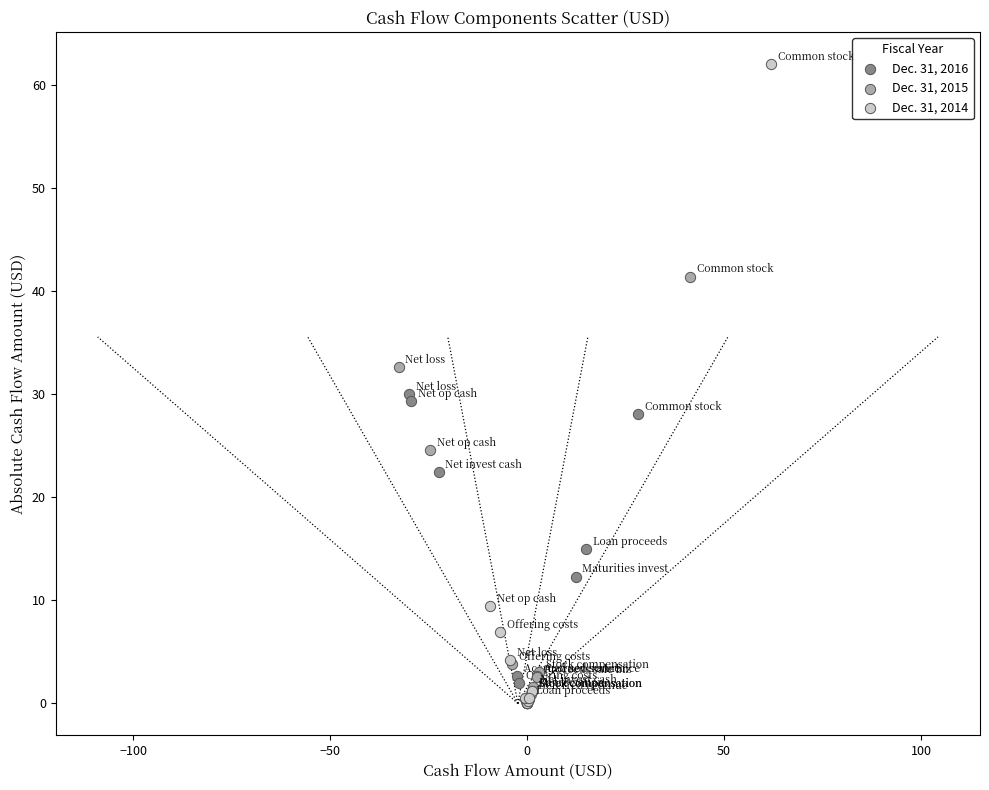

Which series has the widest spread of Y values?

Dec. 31, 2014